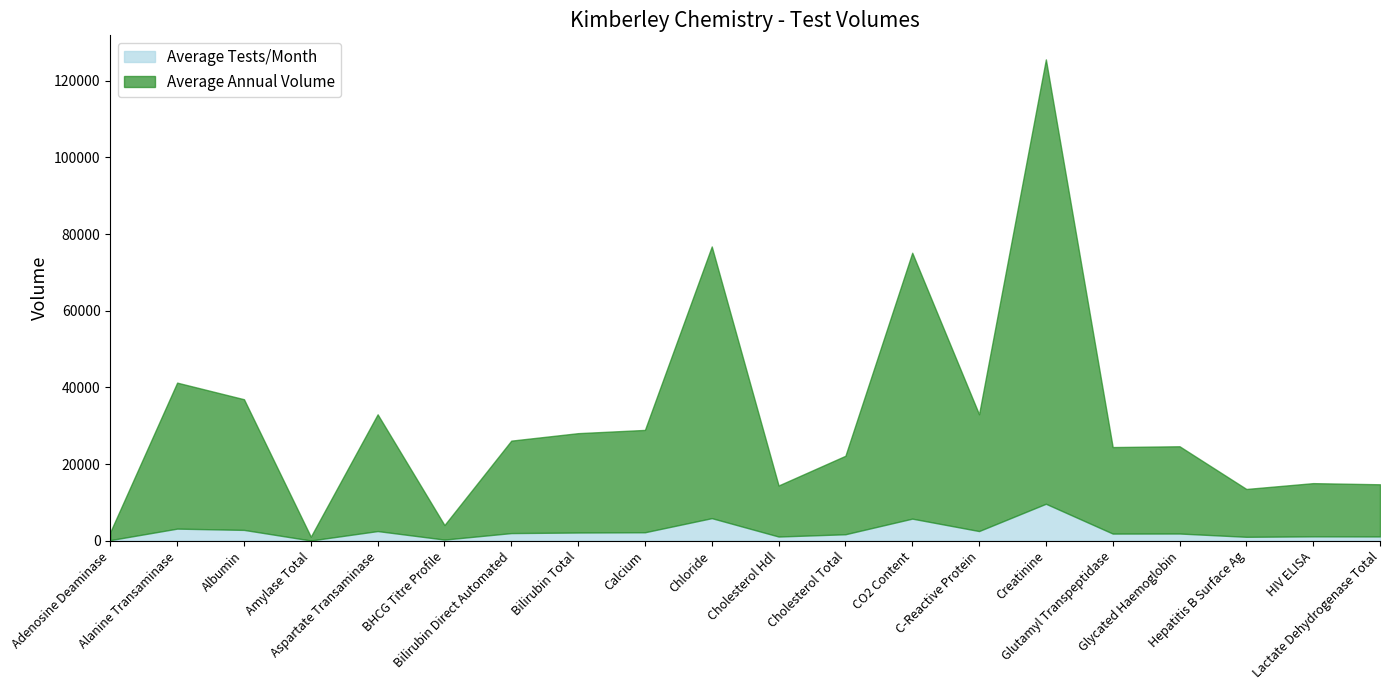

Count the number of categories in the chart.

20